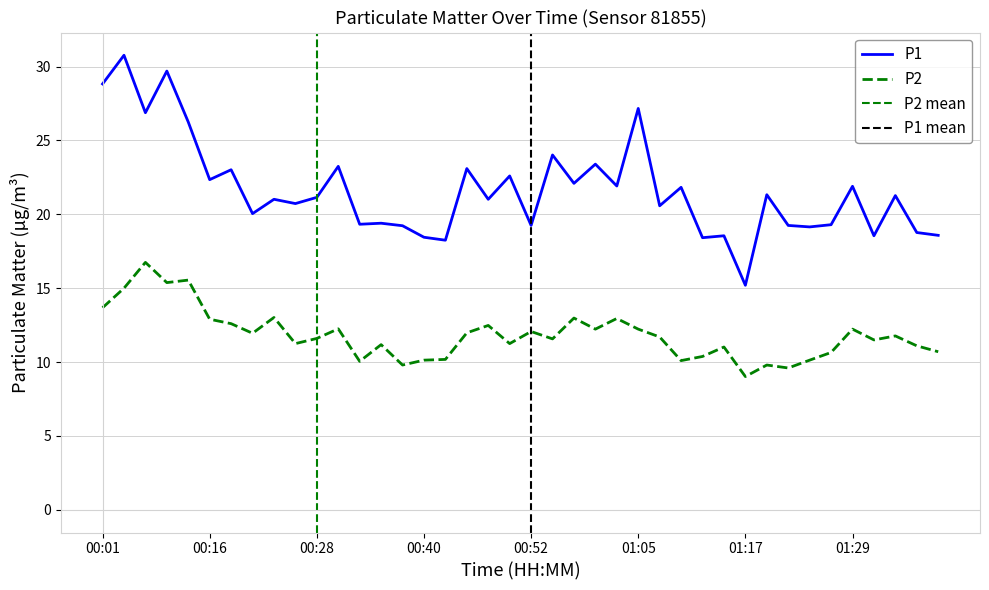

True or false: P2 and P1 intersect in this chart.

False